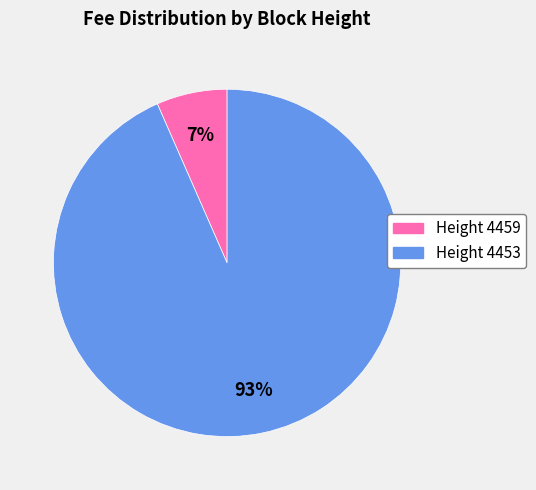

Is there a majority slice in this chart?

Yes